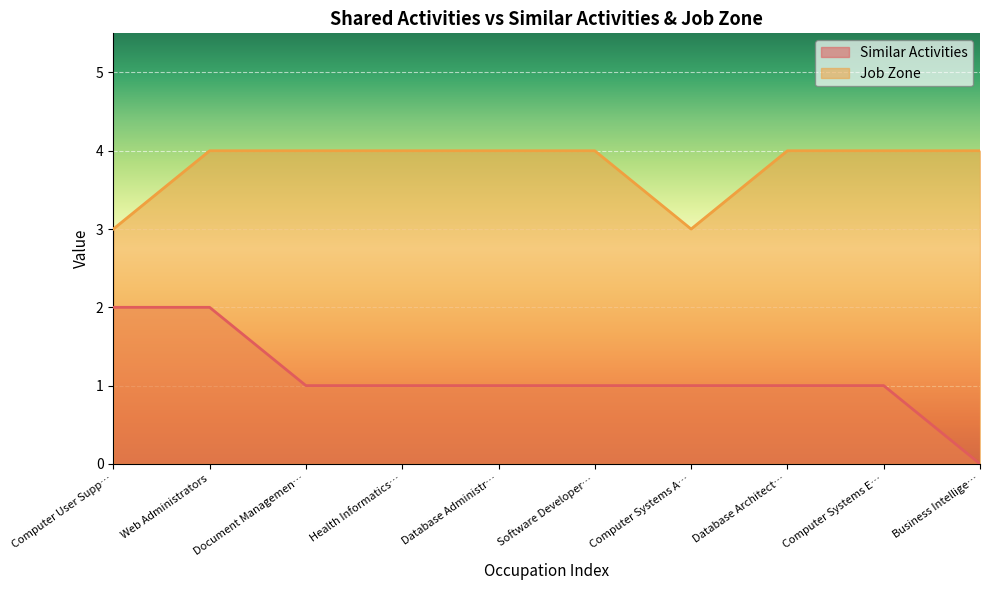

The value of Similar Activities at Document Managemen… is 1. True or false?

True